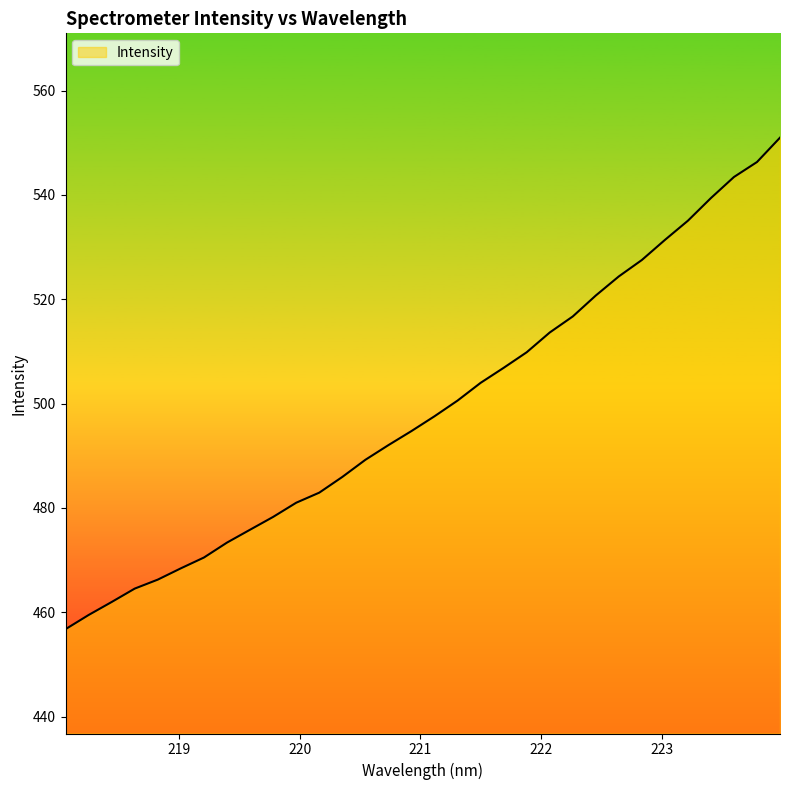

What is the difference between the maximum and minimum values?

94.2